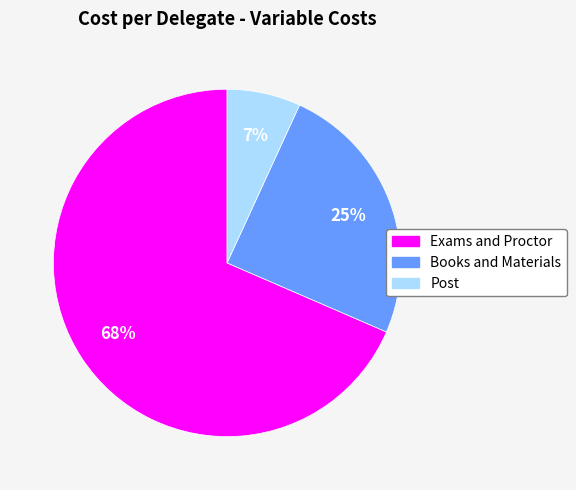

Do Exams and Proctor and Books and Materials together represent more than half of the pie?

Yes